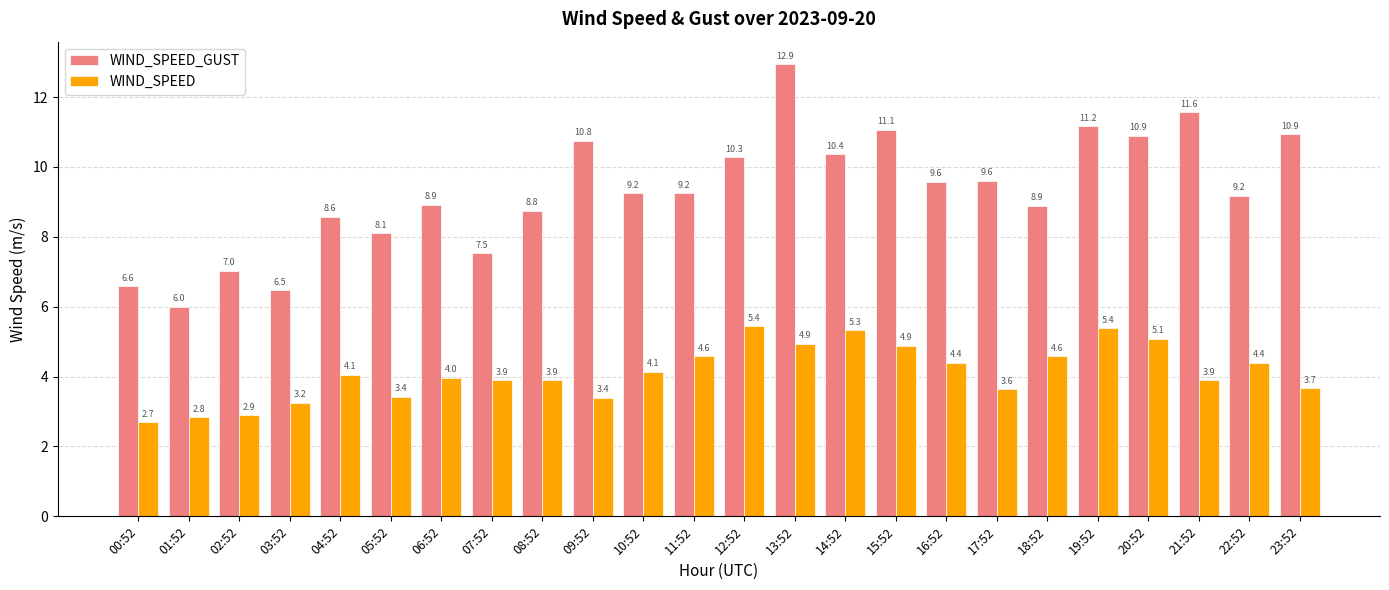

How many bars are there in each group?

2